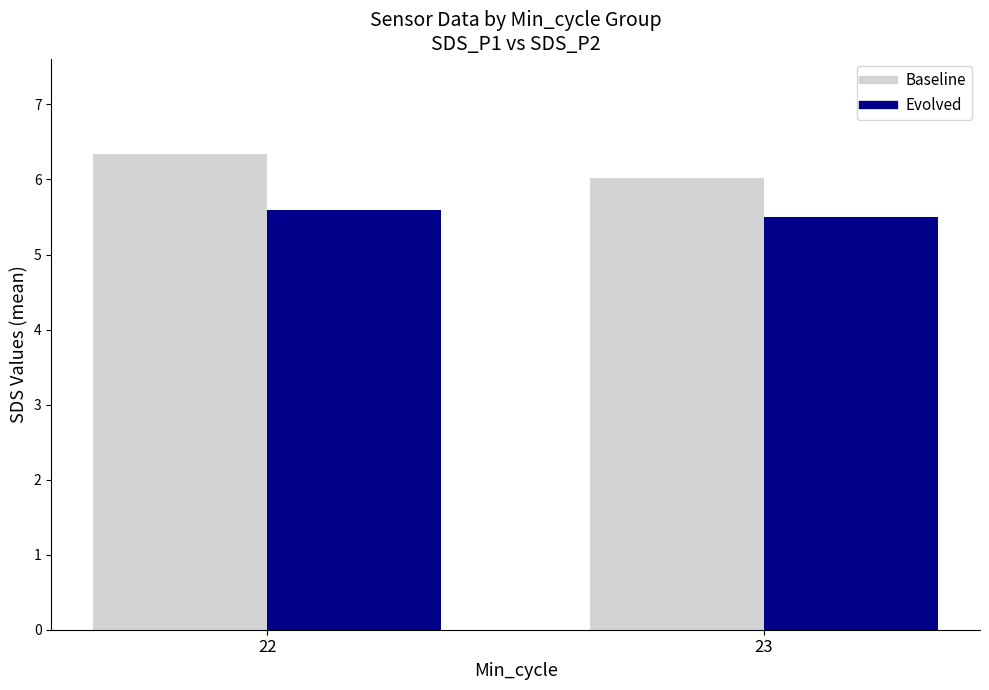

What is the sum of all Evolved values?

11.1